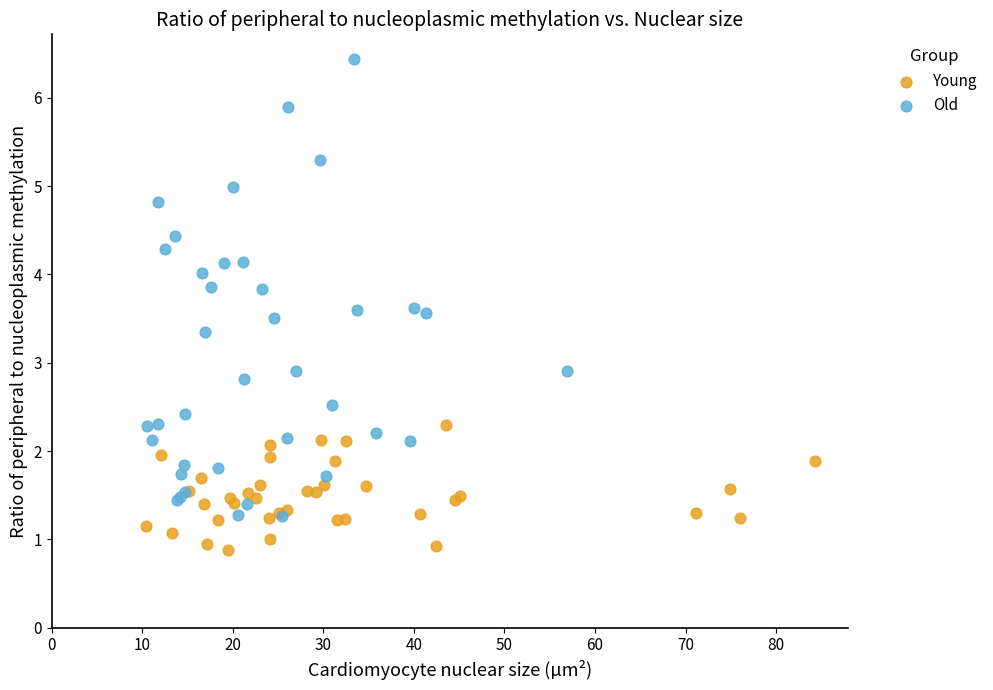

Which series reaches the maximum Y coordinate?

Old